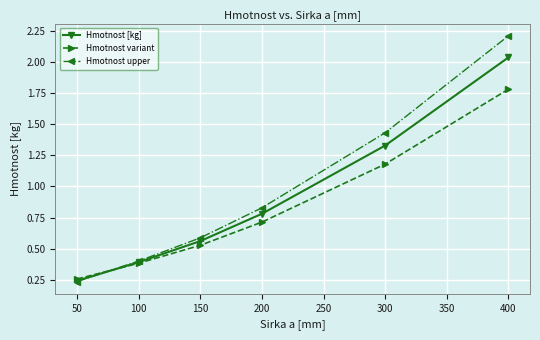

Rank the series by their maximum value, from lowest to highest.

Hmotnost variant, Hmotnost [kg], Hmotnost upper